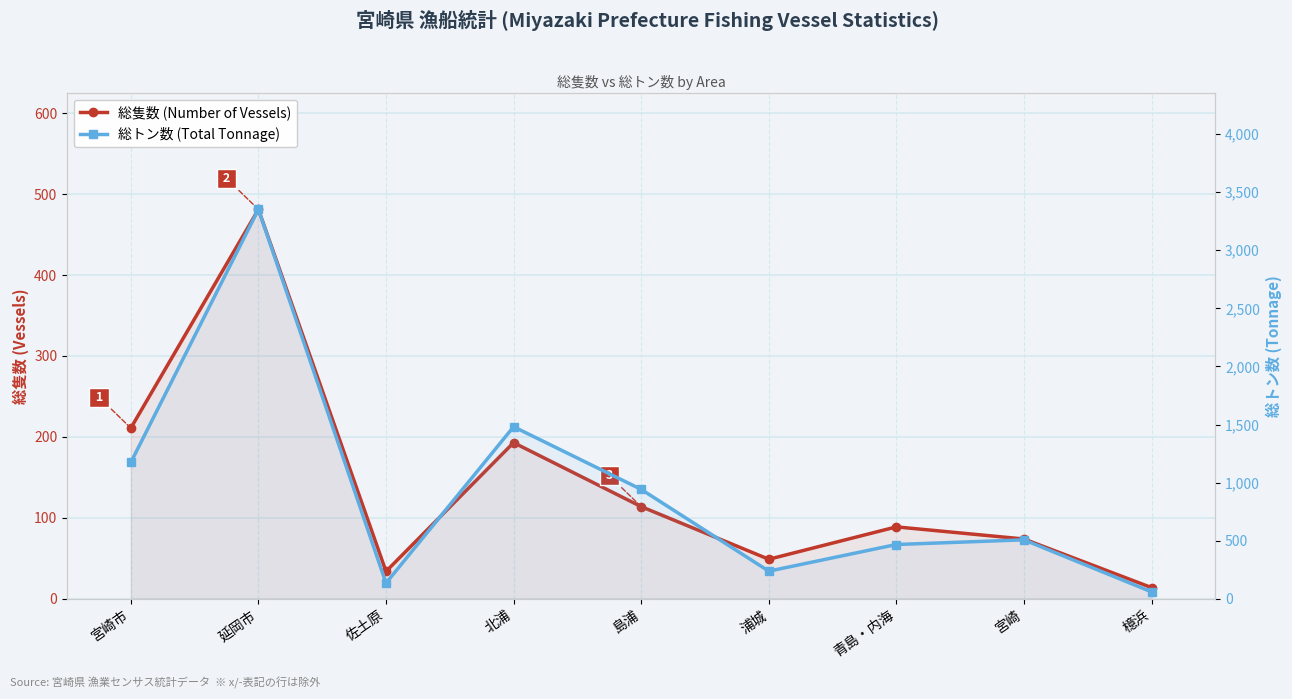

True or false: 総トン数 (Total Tonnage) has a value of 90.0 at 佐土原.

False